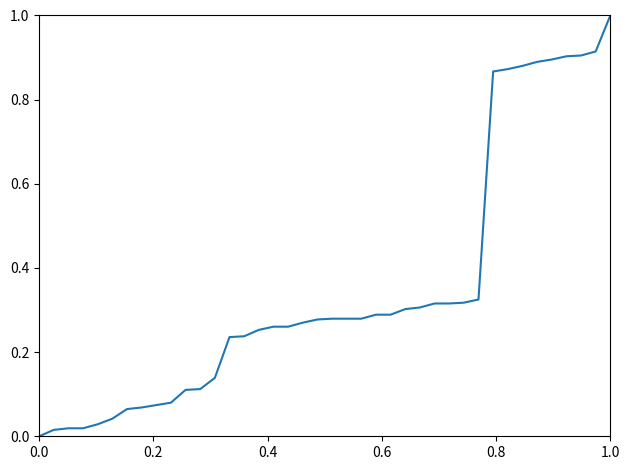

How many values are above zero?

39